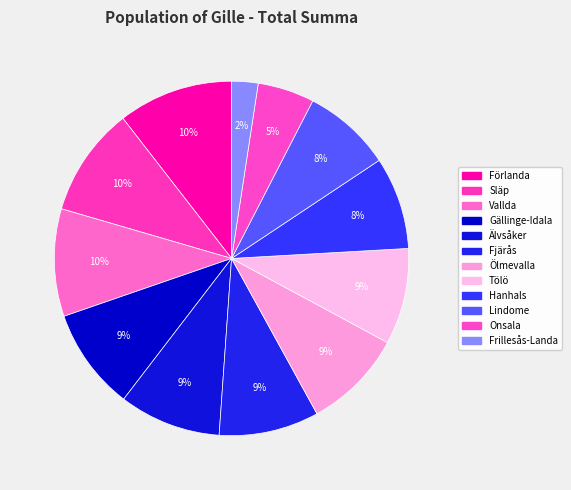

Do Tölö and Fjärås together represent more than half of the pie?

No